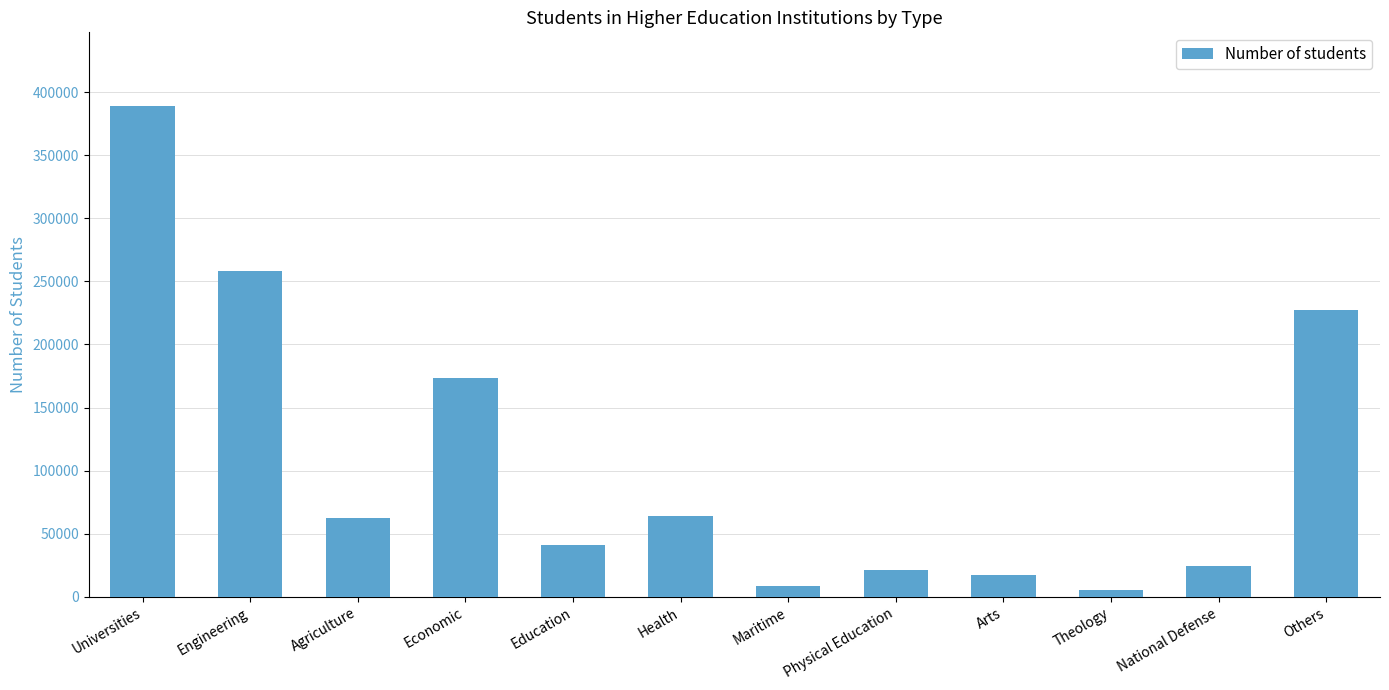

Does the chart contain stacked bars?

No